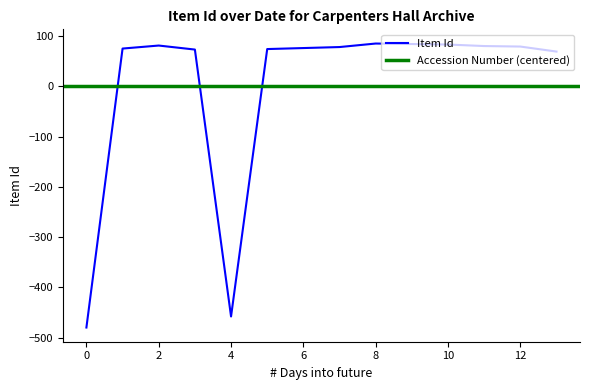

What is the highest value of the Item Id series?

85.1